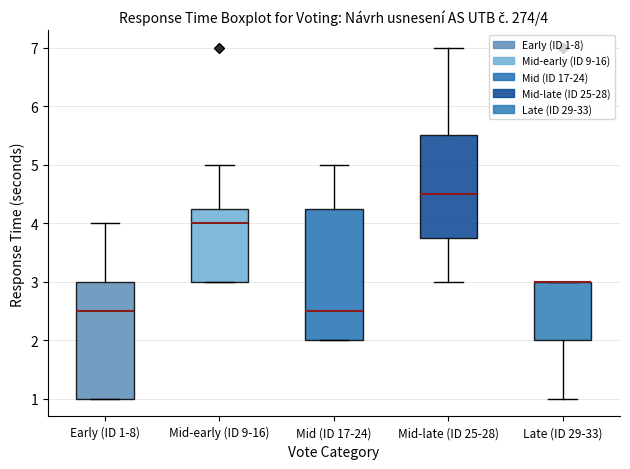

Which box is the tallest, from its lower edge to its upper edge?

Mid (ID 17-24)